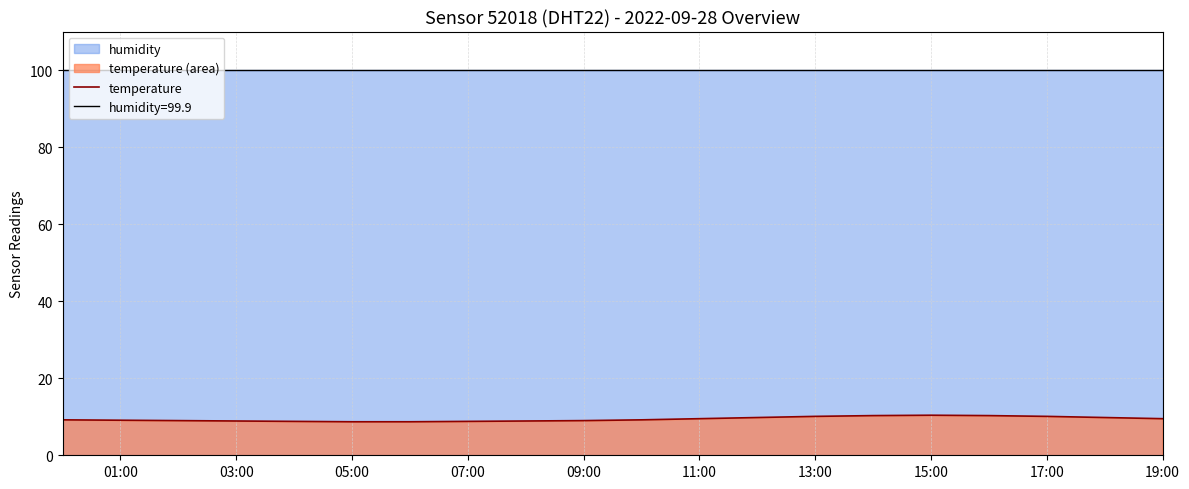

What is the smallest value displayed?

8.7